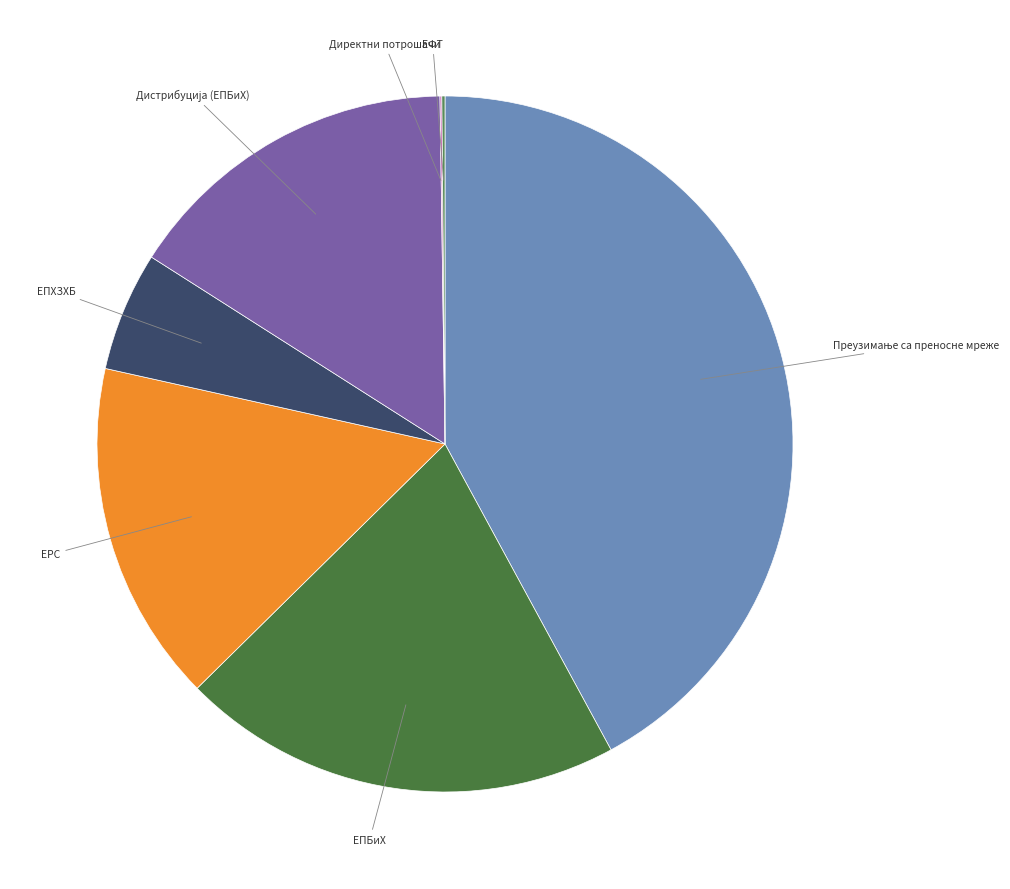

How many segments does this pie chart have?

7